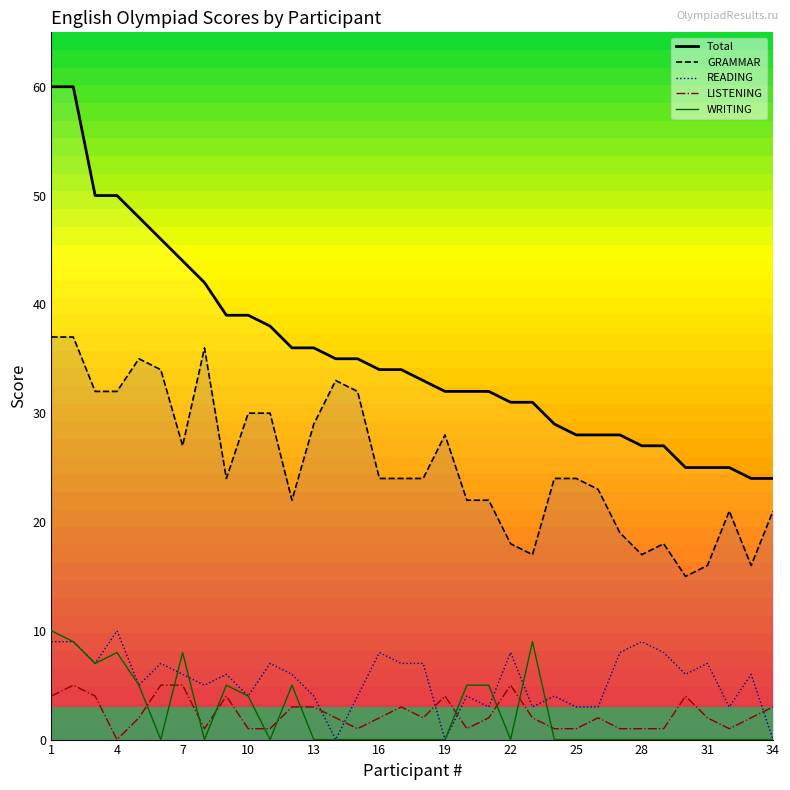

Is the value of LISTENING at 28 greater than the value of GRAMMAR at 16?

No